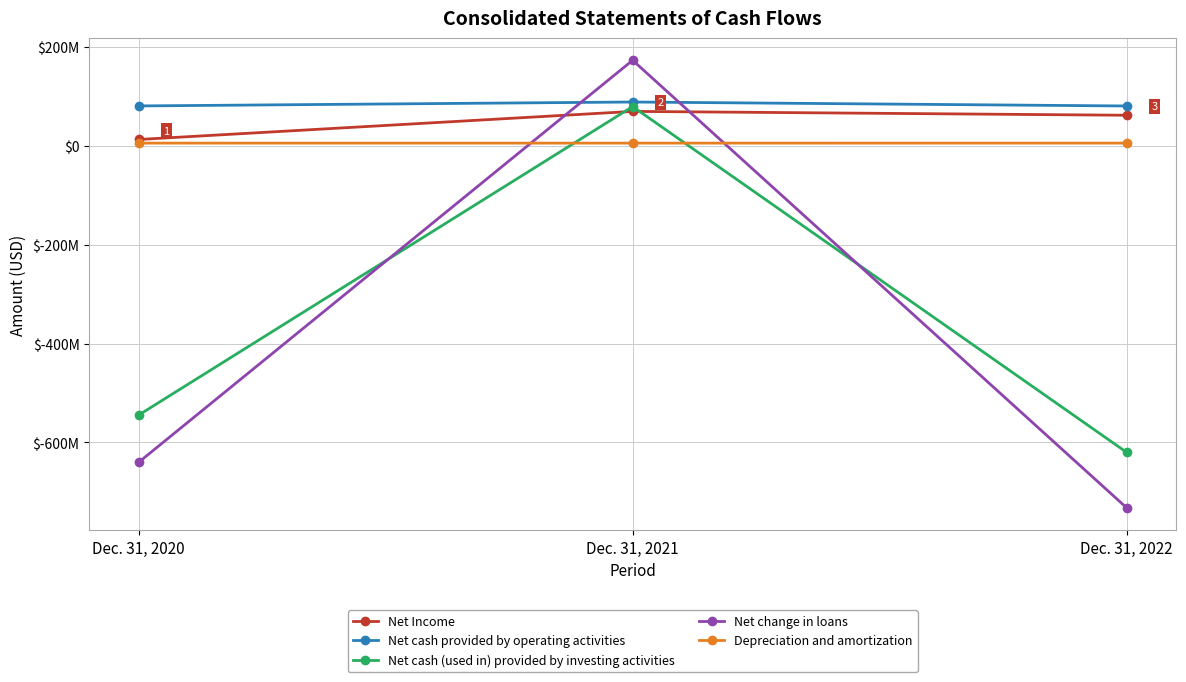

Does the chart have visible grid lines?

Yes